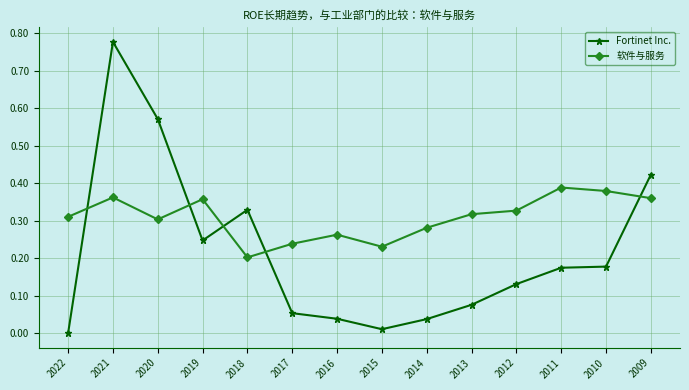

What is the sum of all 软件与服务 values?

4.3